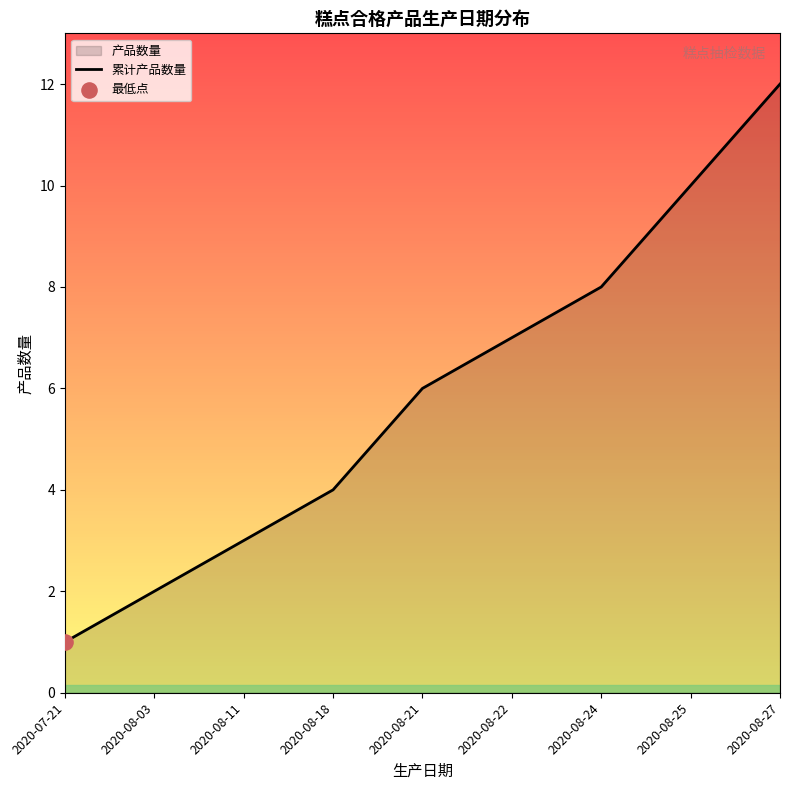

What is the change in value from 2020-07-21 to 2020-08-27?

+11